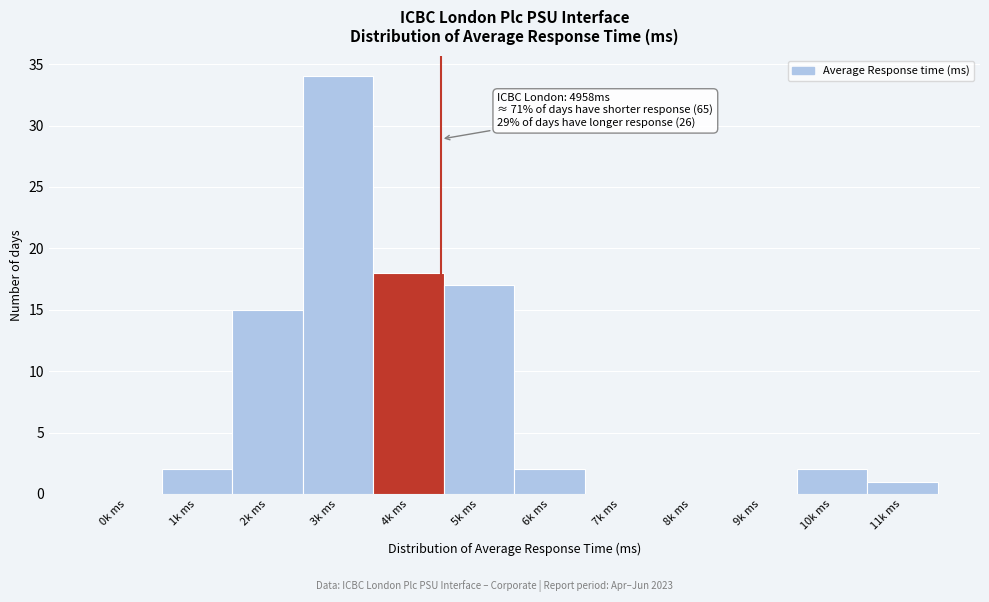

Reading left to right, extract all data points from this chart.

0k ms=0	1k ms=2	2k ms=15	3k ms=34	4k ms=18	5k ms=17	6k ms=2	7k ms=0	8k ms=0	9k ms=0	10k ms=2	11k ms=1